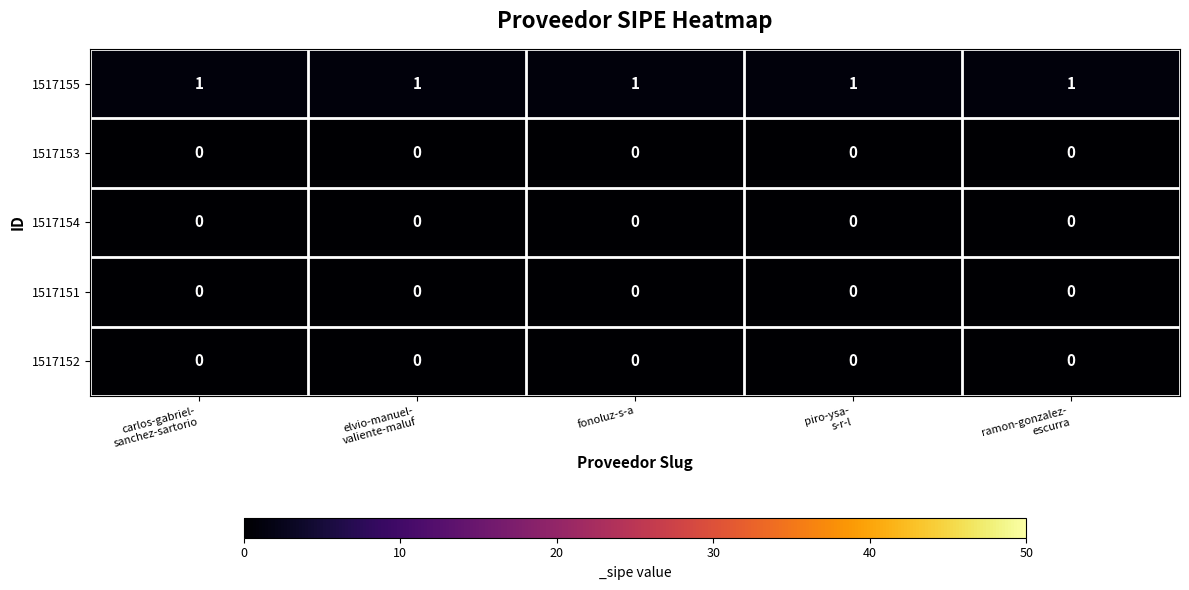

At how many categories does at least one series exceed 0?

5